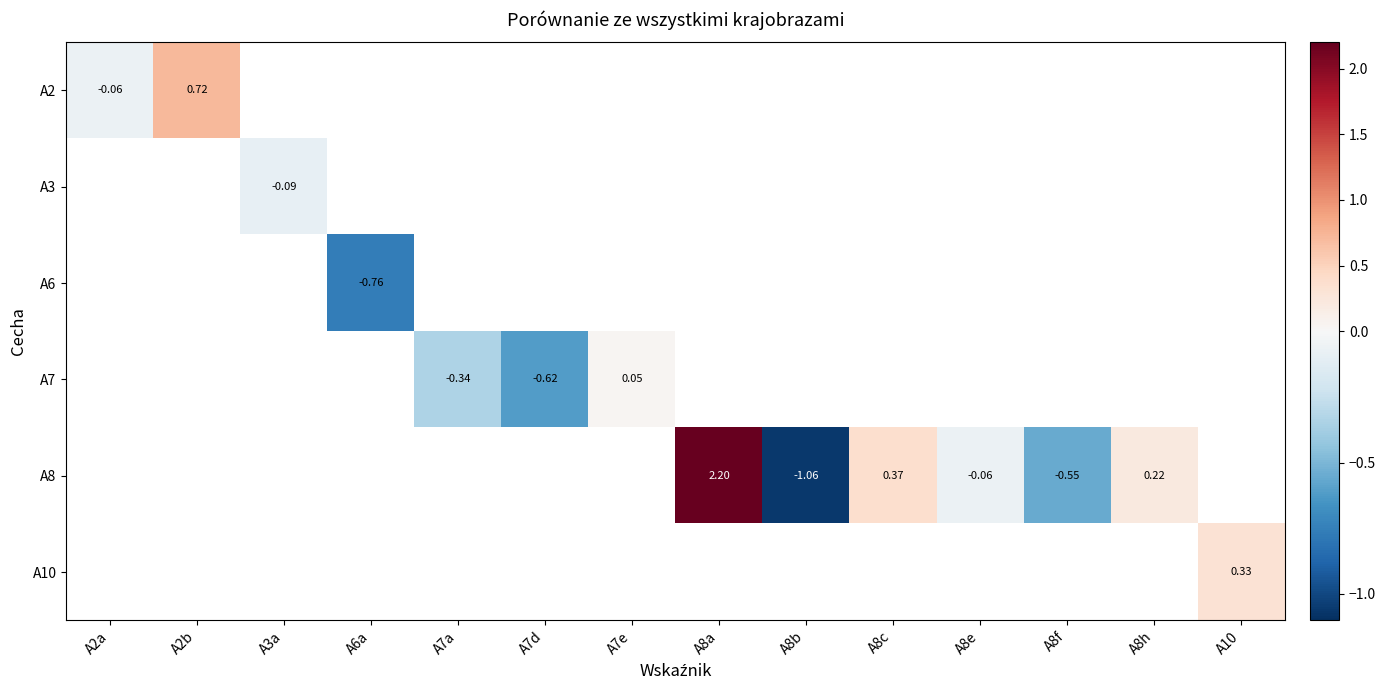

At A8a, list the series in order from smallest to largest.

A2, A3, A6, A7, A8, A10